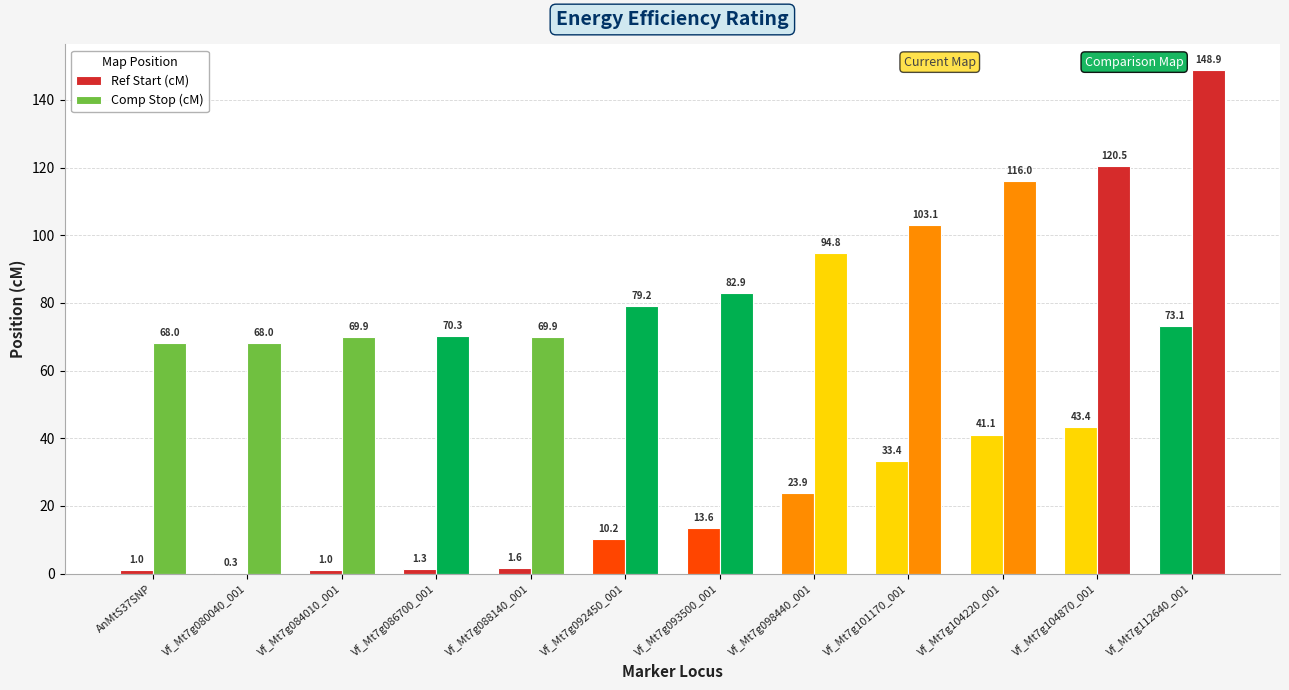

At which label is Comp Stop (cM) closest to 108?

Vf_Mt7g101170_001